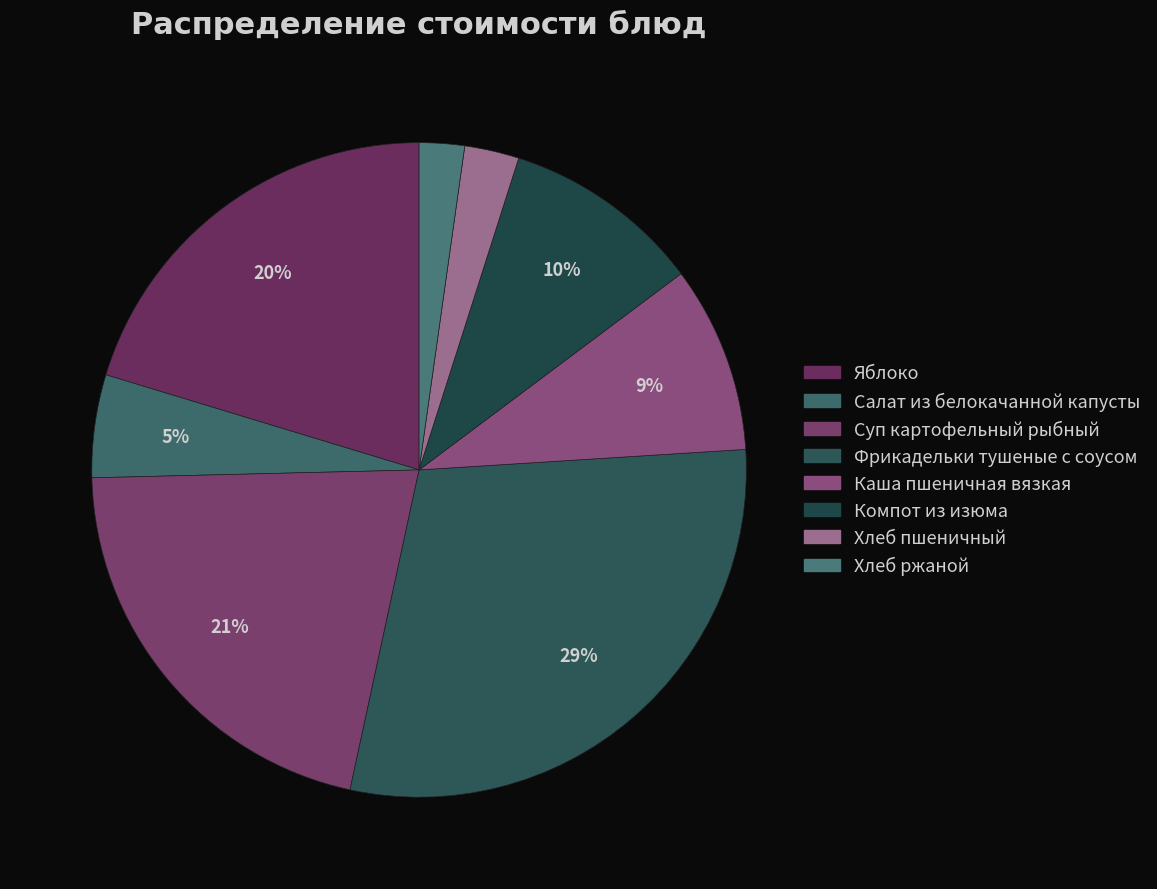

To the nearest percent, what is the average slice percentage?

12%